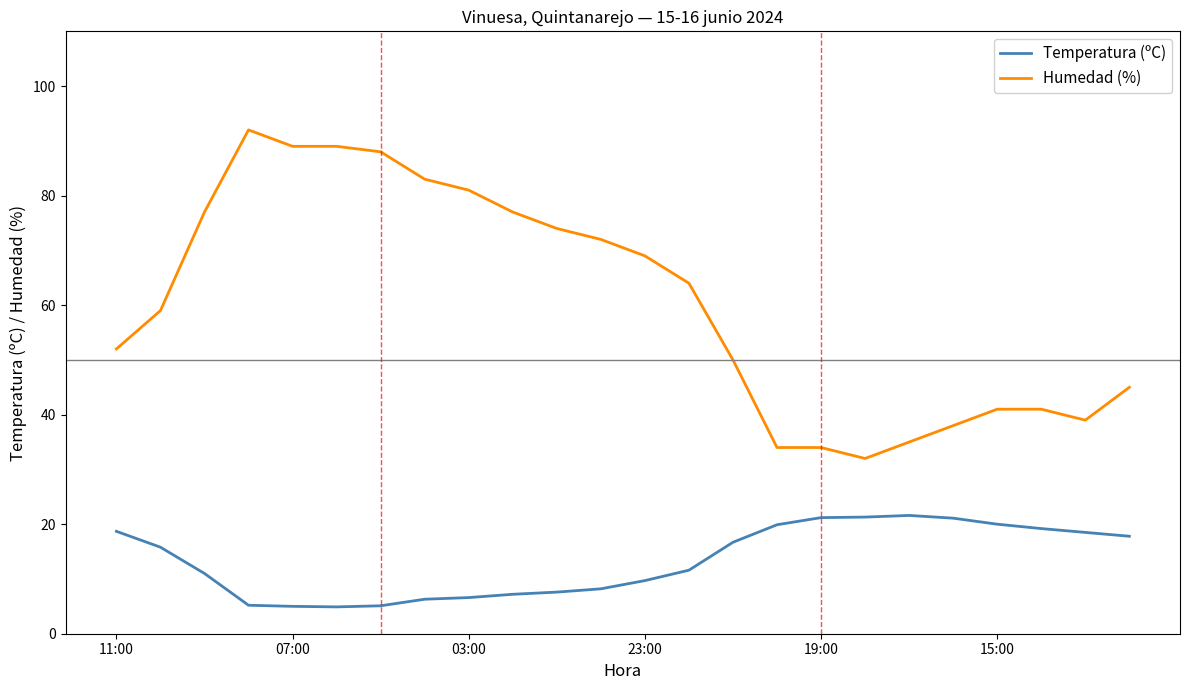

What is the minimum value shown in the chart?

4.9